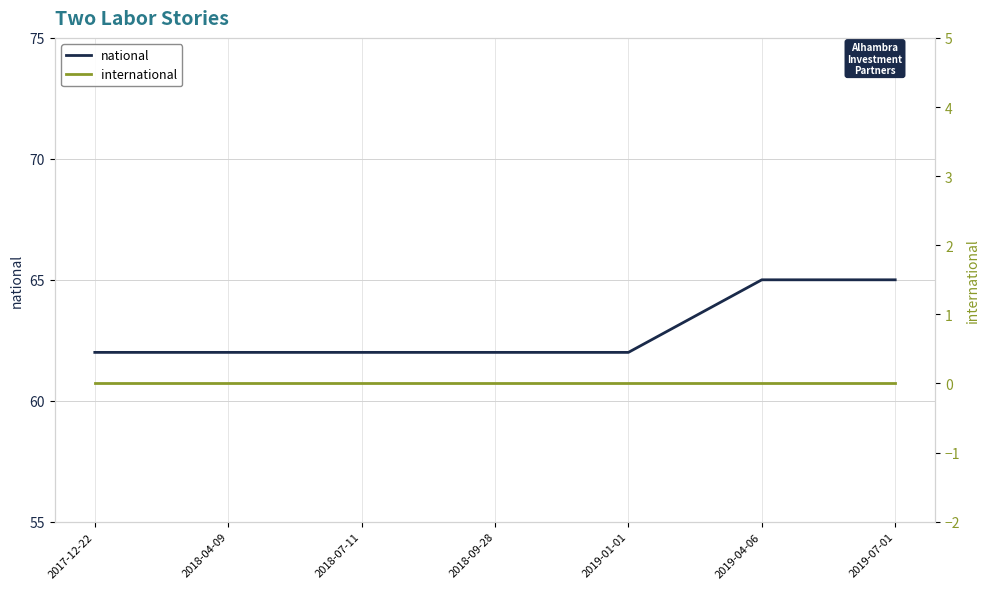

What is the difference between the maximum and minimum values in the national series?

3